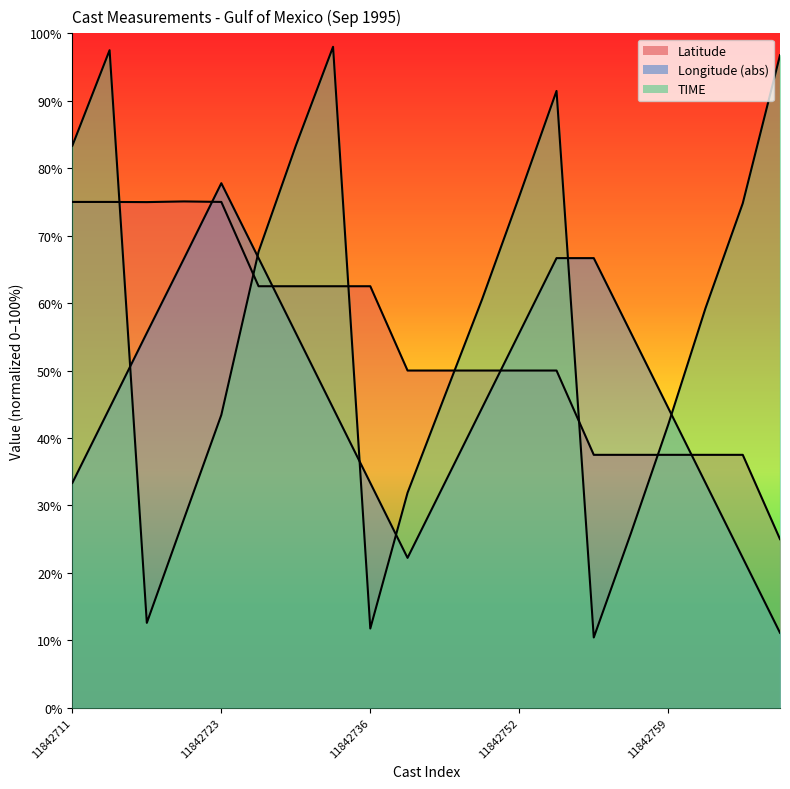

What is the minimum value for TIME?

10.4